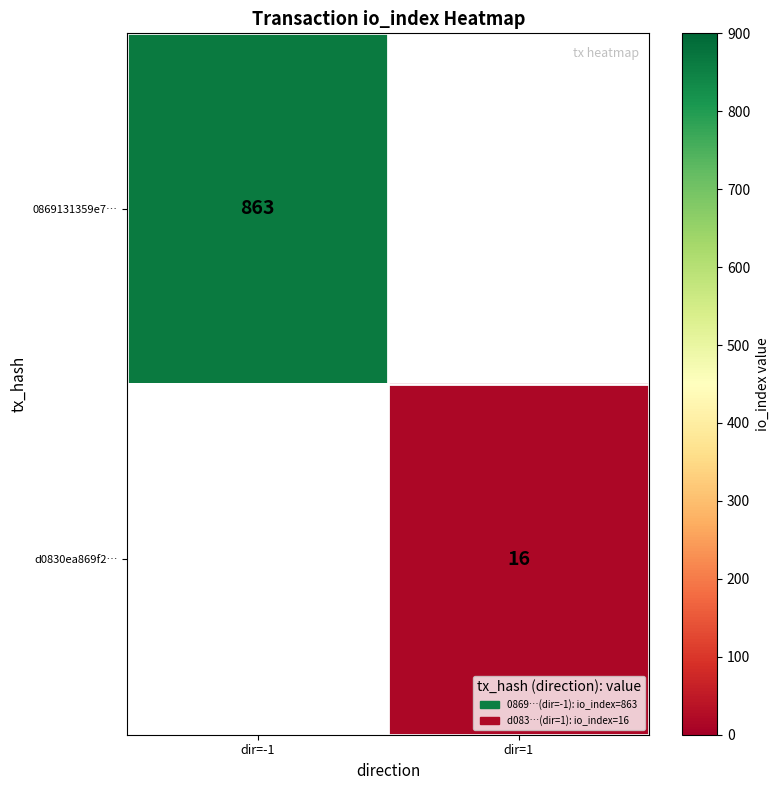

The value of 0869131359e7… at dir=-1 is 863. True or false?

True